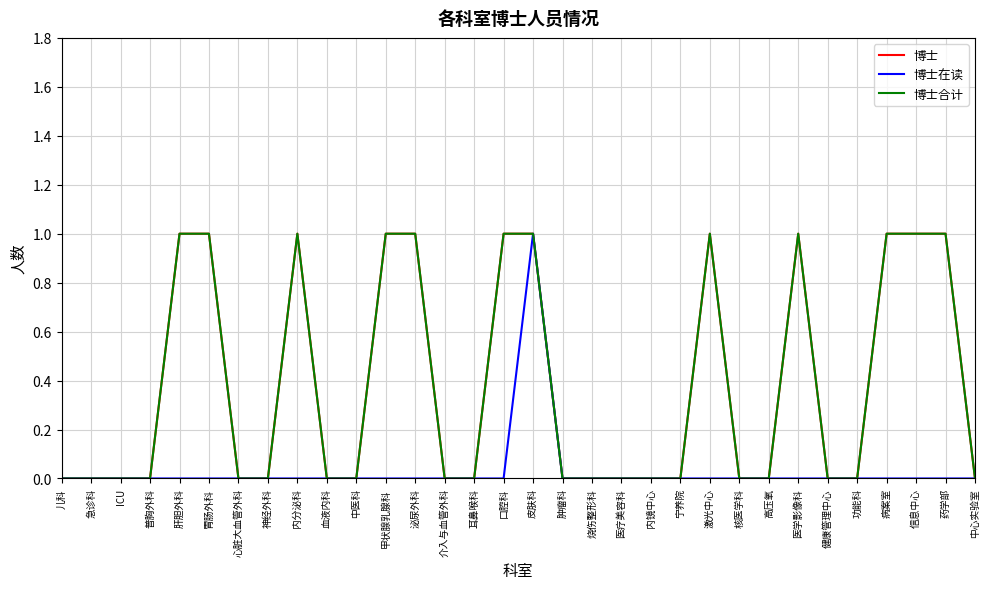

Where is 博士 nearest to the value 0?

儿科